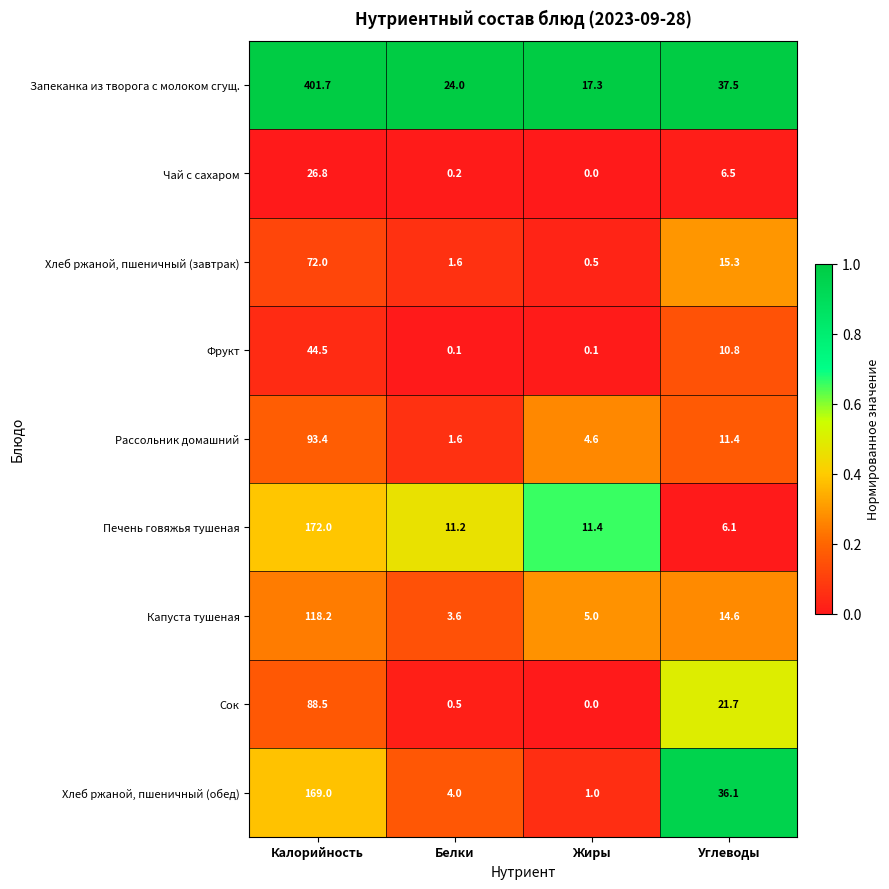

Which series has the largest range (max minus min)?

Запеканка из творога с молоком сгущ.